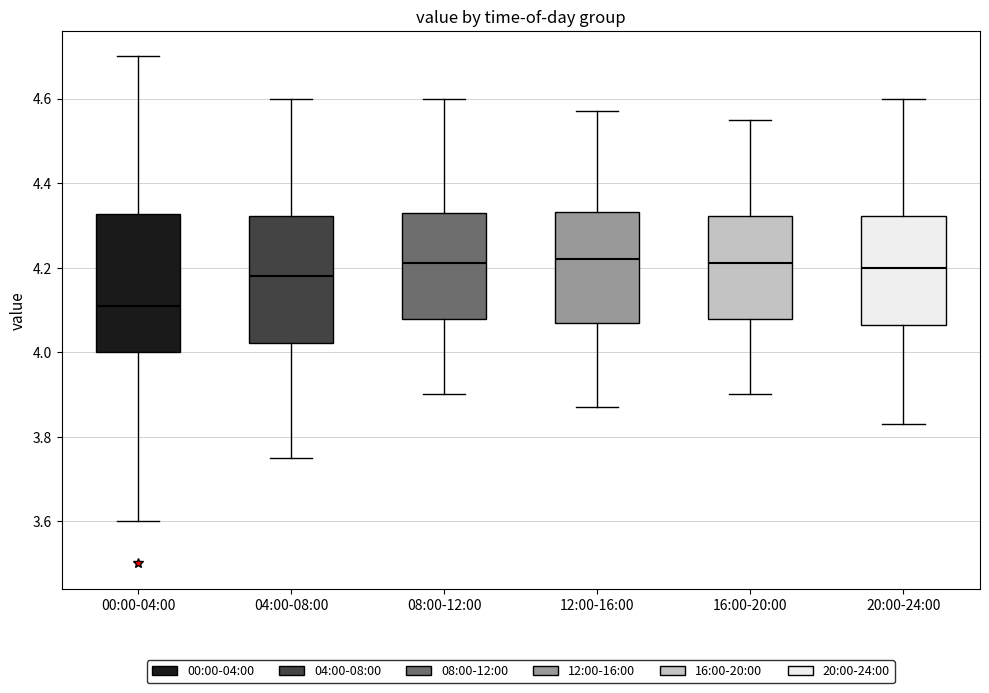

Which box is the tallest, from its lower edge to its upper edge?

00:00-04:00